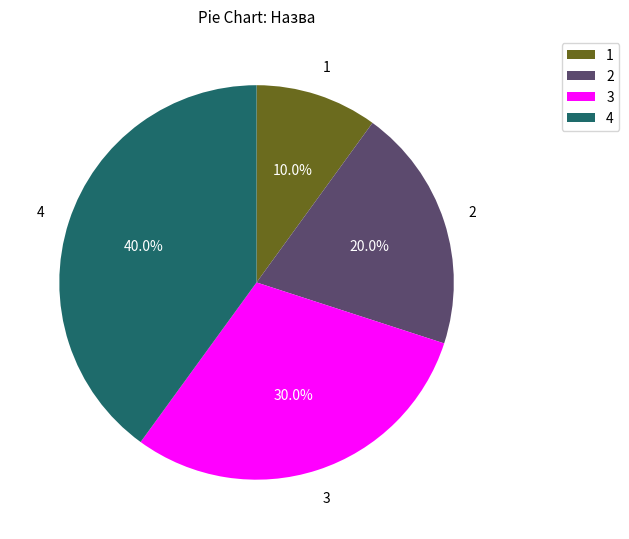

To the nearest percent, what is the difference between the largest and smallest slice percentages?

30%